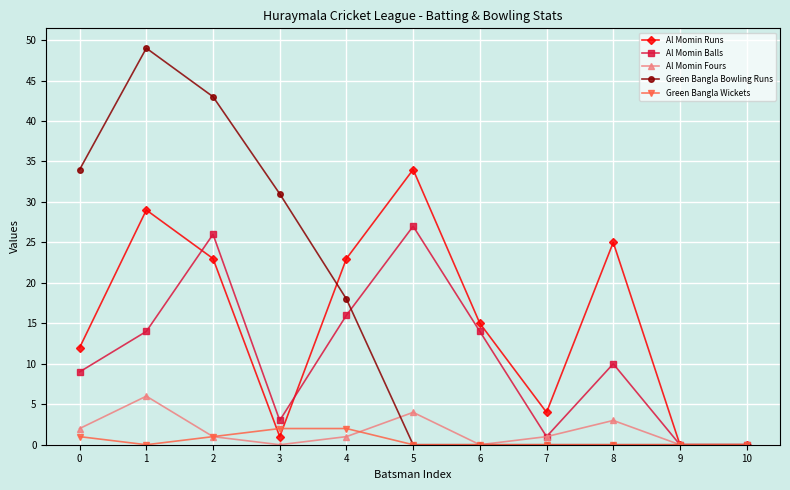

True or false: Al Momin Runs has more than 0 points higher than both neighbors.

True